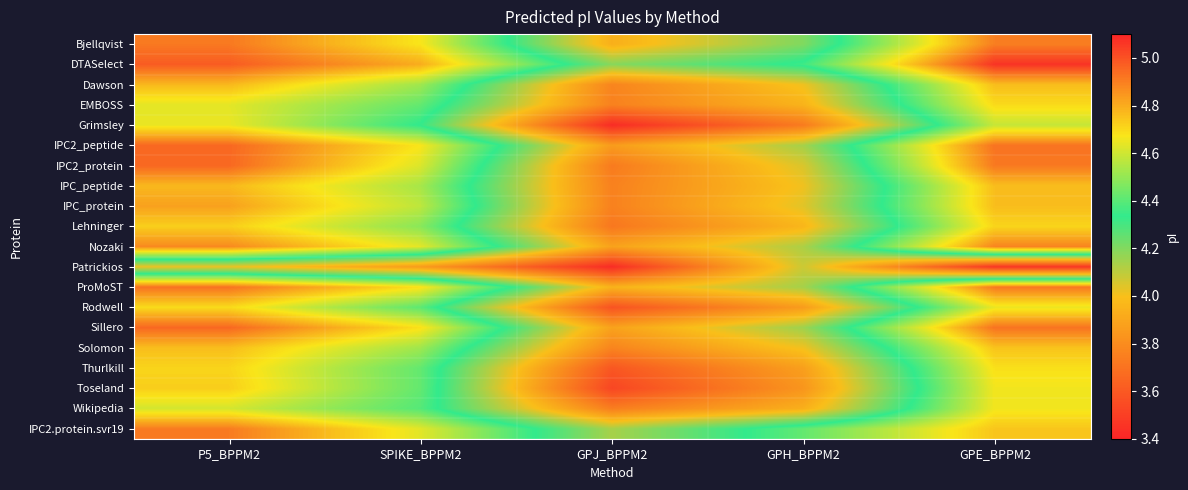

What is the difference between the highest and lowest values at P5_BPPM2?

1.0